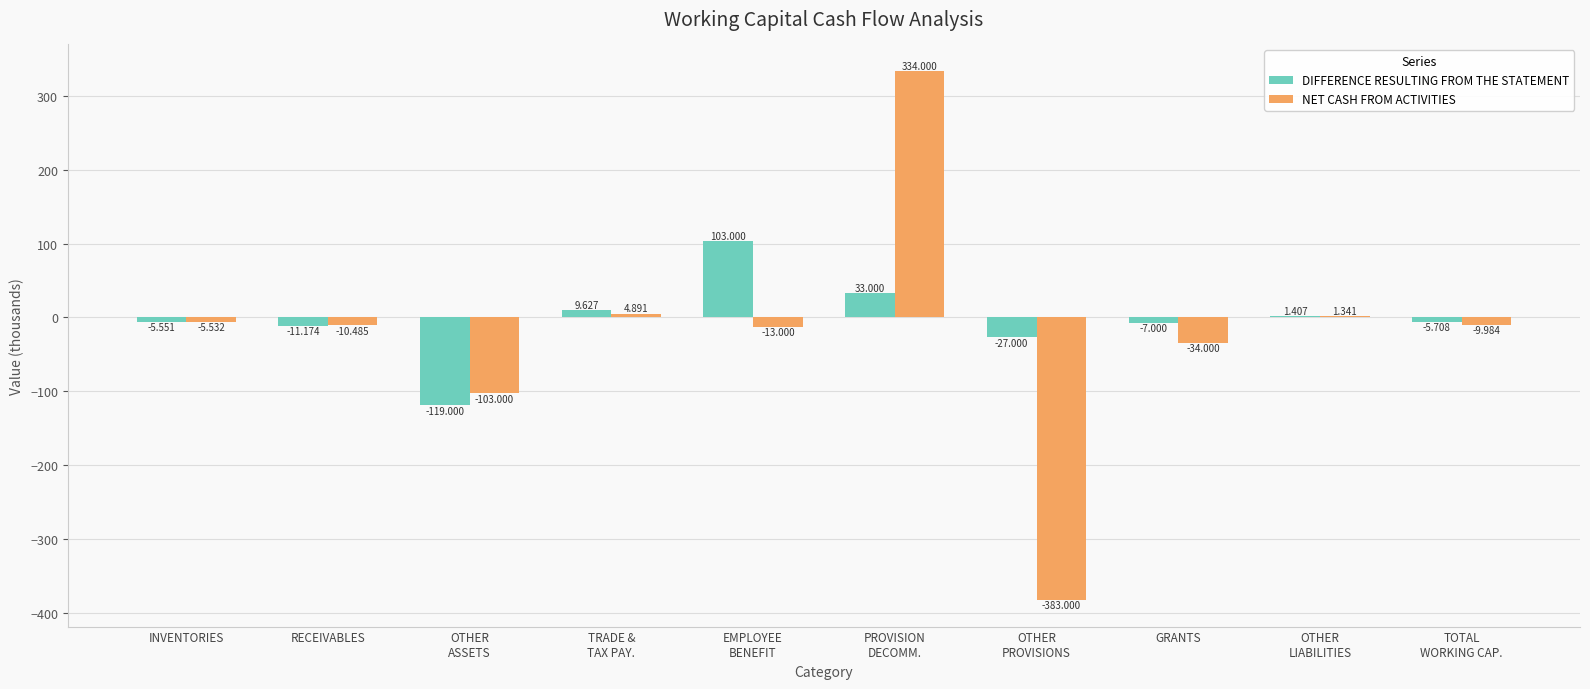

Where does the NET CASH FROM ACTIVITIES series first go above -9?

INVENTORIES